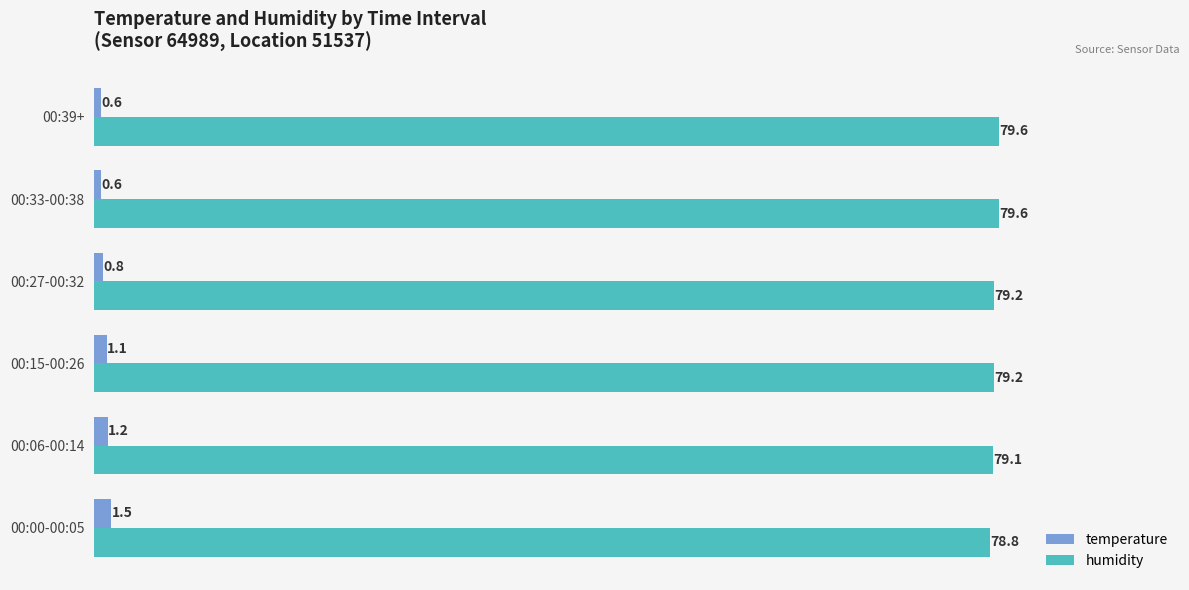

Count the temperature values in the range 0 to 1.

3